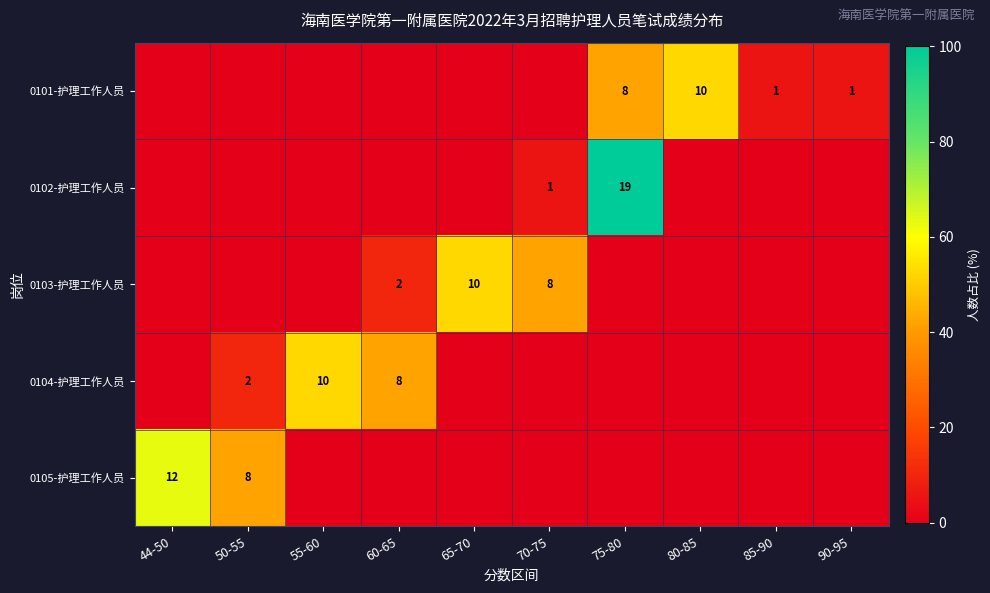

At which label does 0103-护理工作人员 reach its minimum?

44-50